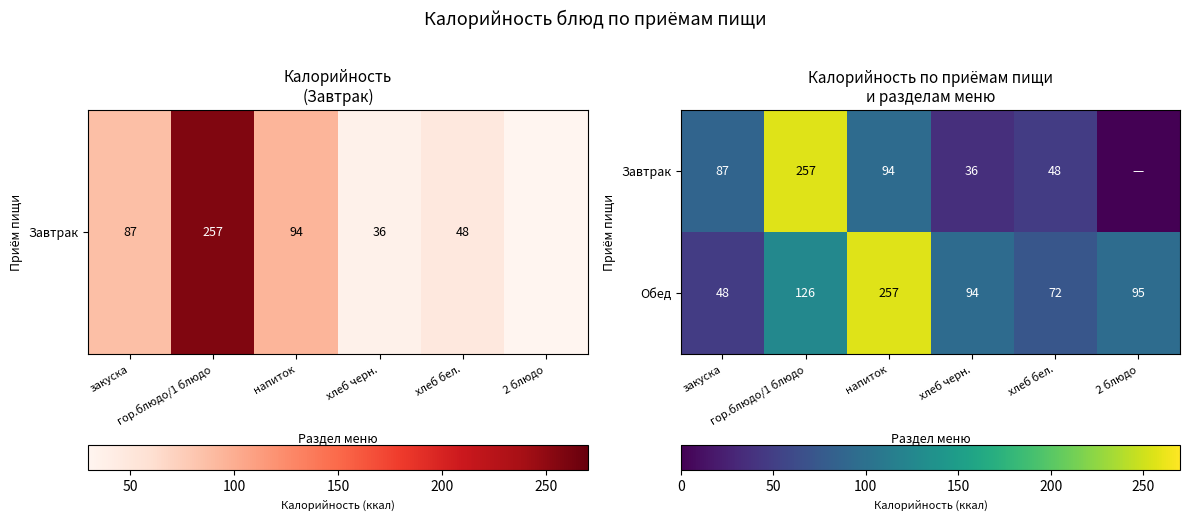

What is the difference between the maximum and second lowest values in the Обед series?

185